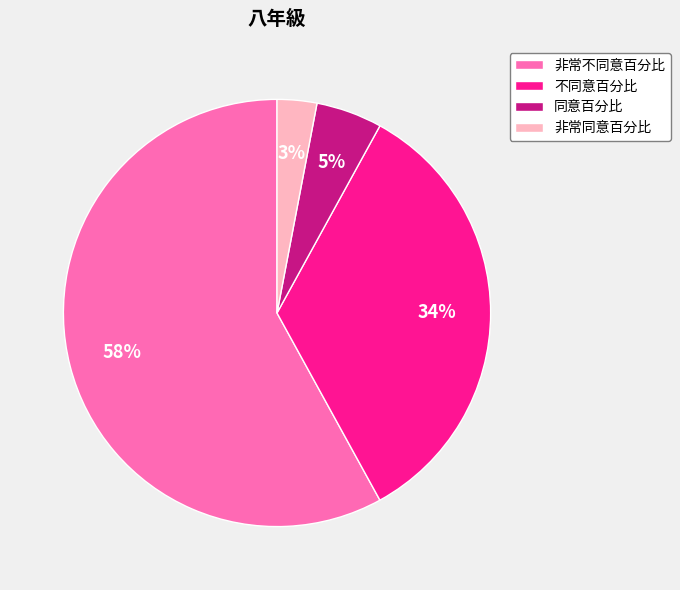

To the nearest percent, what percentage of the pie is 非常同意百分比?

3%